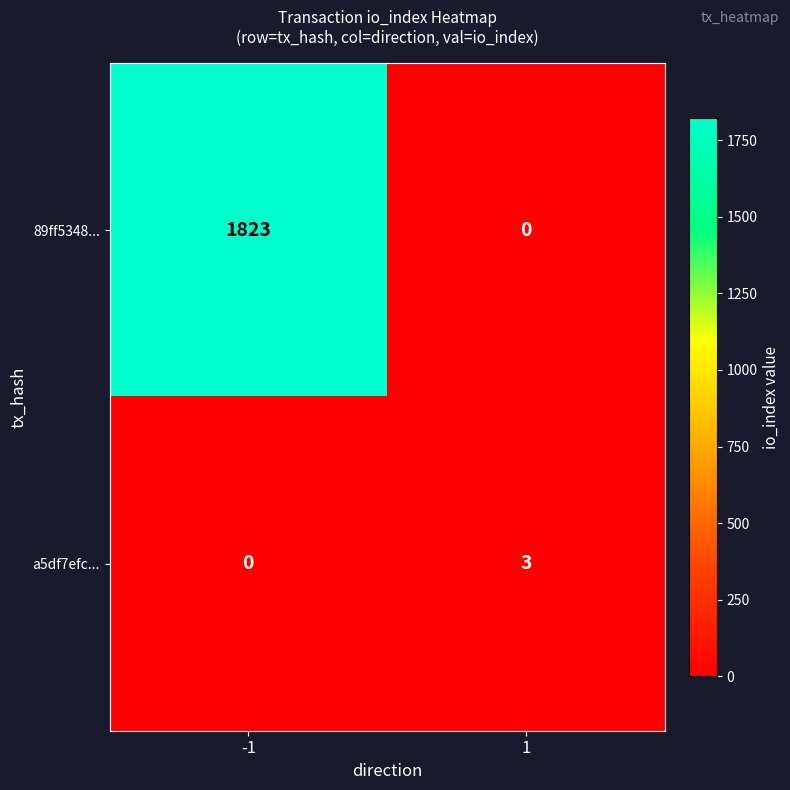

Is it true that a5df7efc... equals 0 at -1?

True